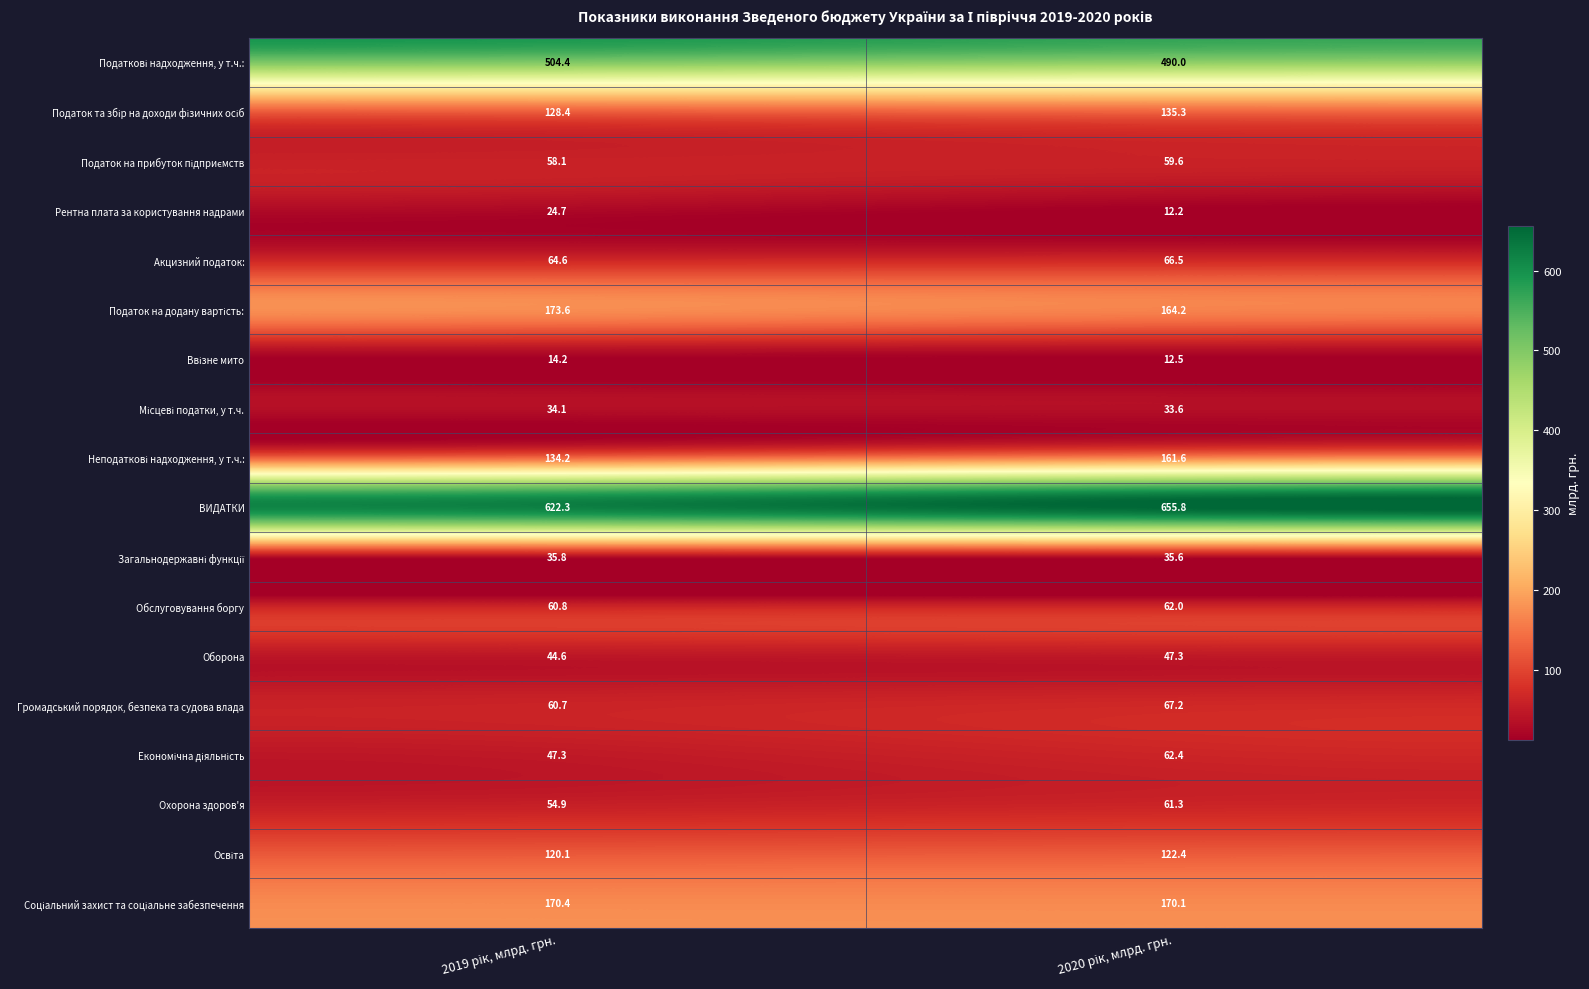

Which series has the widest spread of values?

ВИДАТКИ